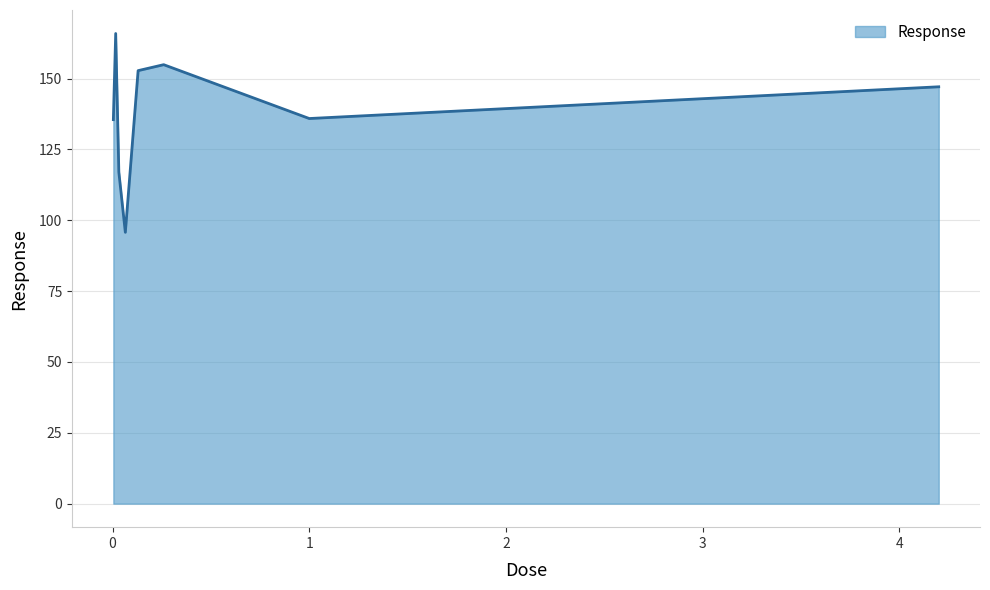

True or false: there are more than 1 points higher than both neighbors.

True